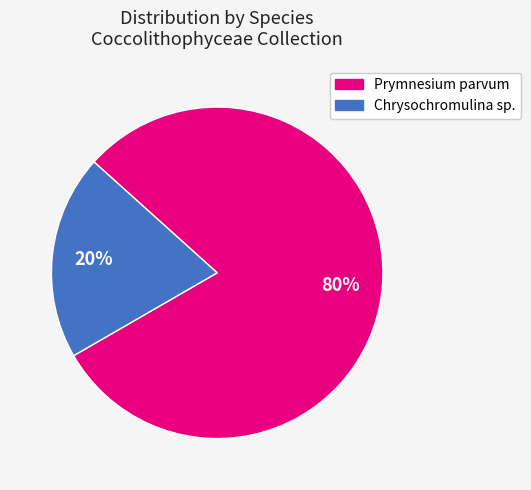

To the nearest percent, what is the average slice percentage?

50%